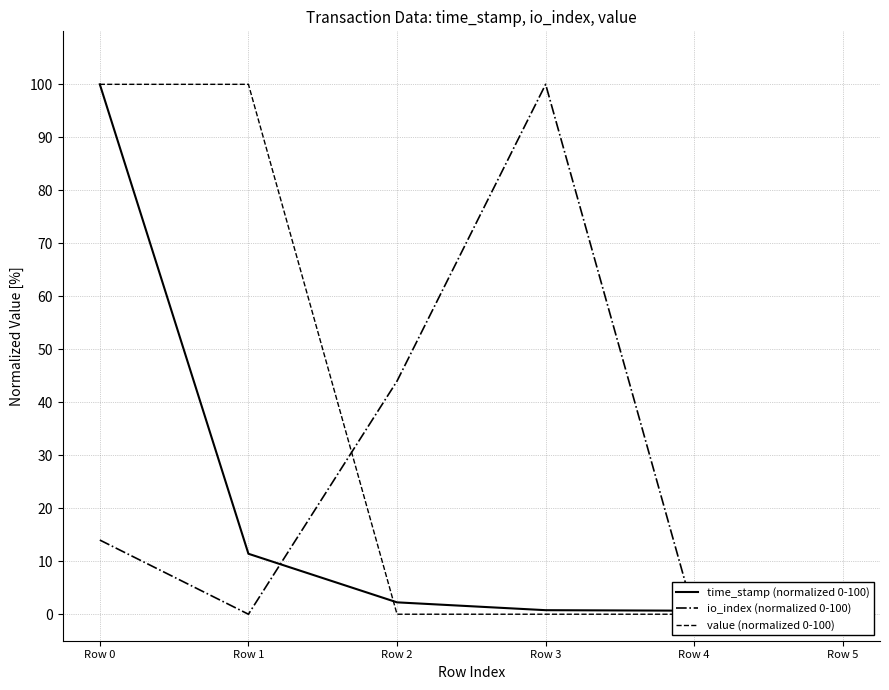

Where do value (normalized 0-100) and io_index (normalized 0-100) first cross each other?

Row 1 and Row 2